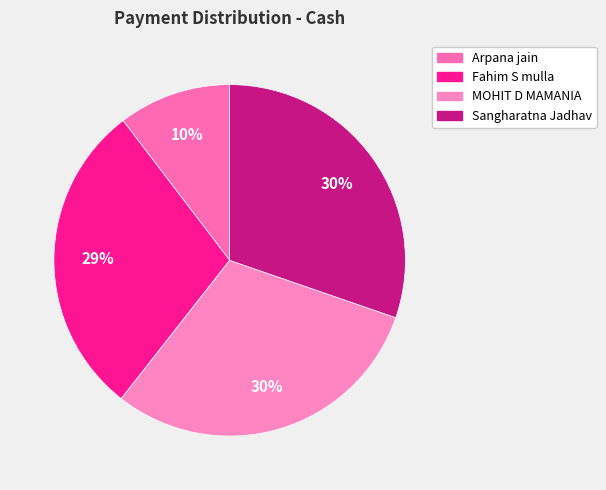

How many segments does this pie chart have?

4